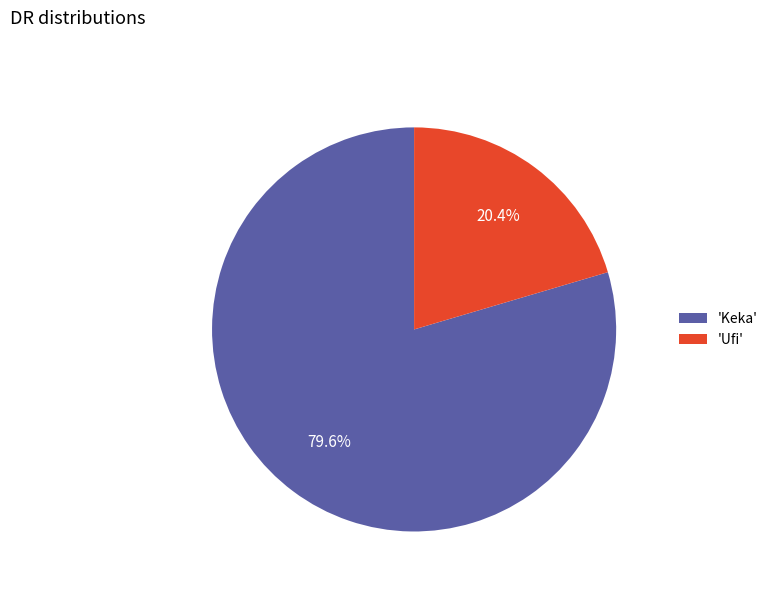

Count the number of slices in the pie.

2